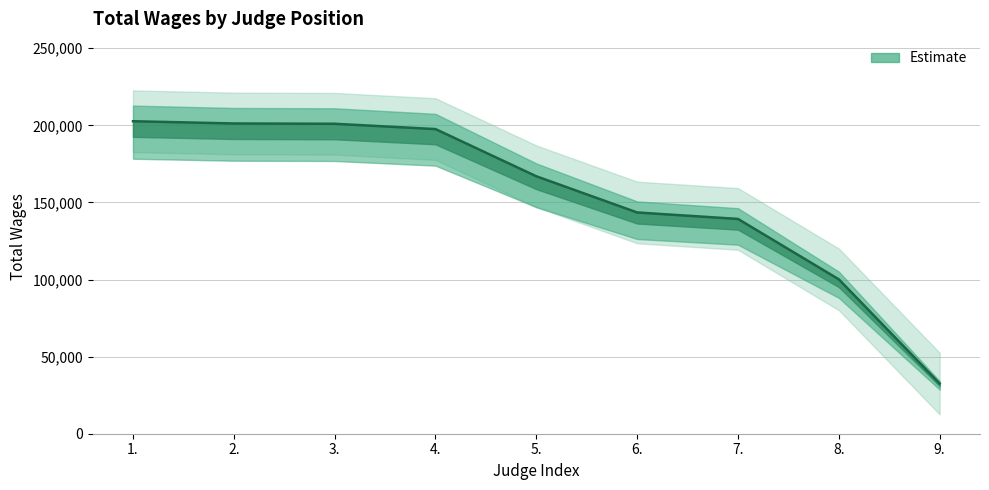

What is the minimum value shown in the chart?

32536